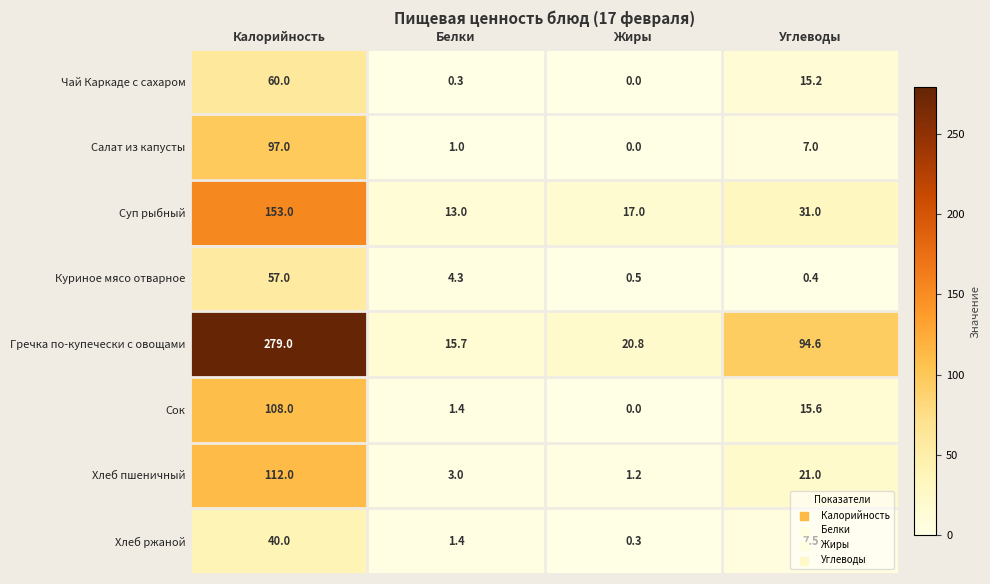

Which category has the lowest value in the Сок series?

Жиры